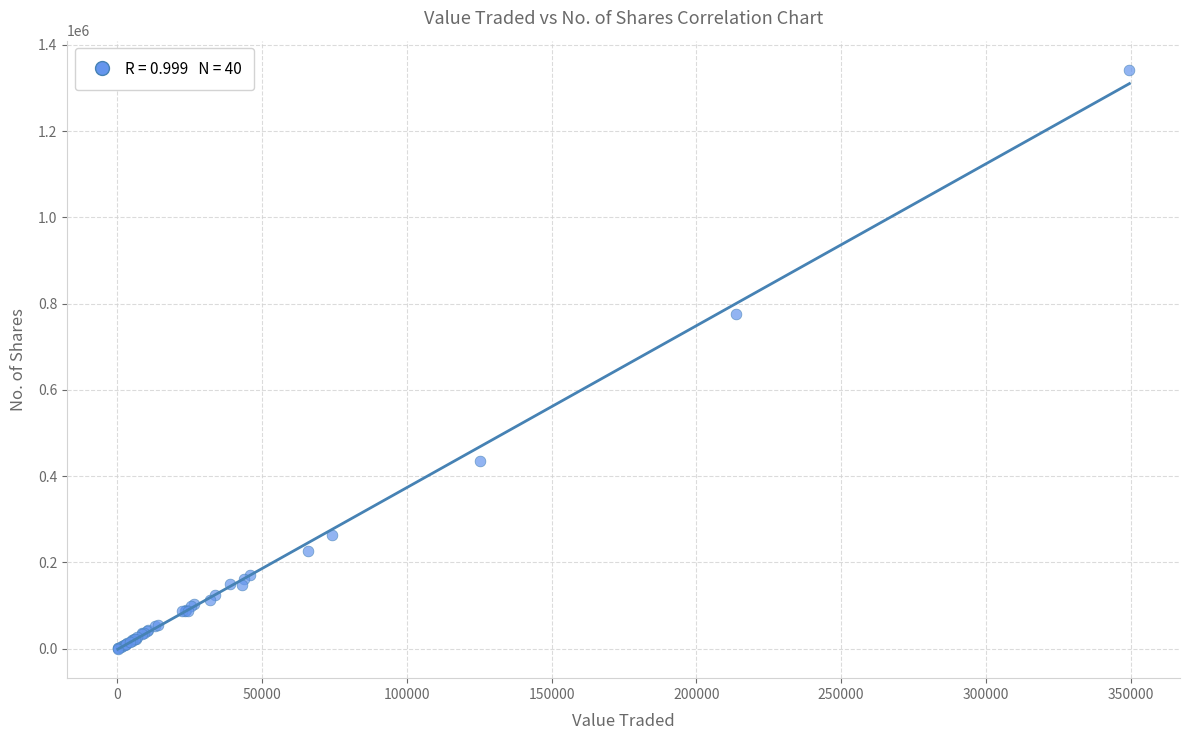

What Y value in the scatter plot is closest to 671479?

775116